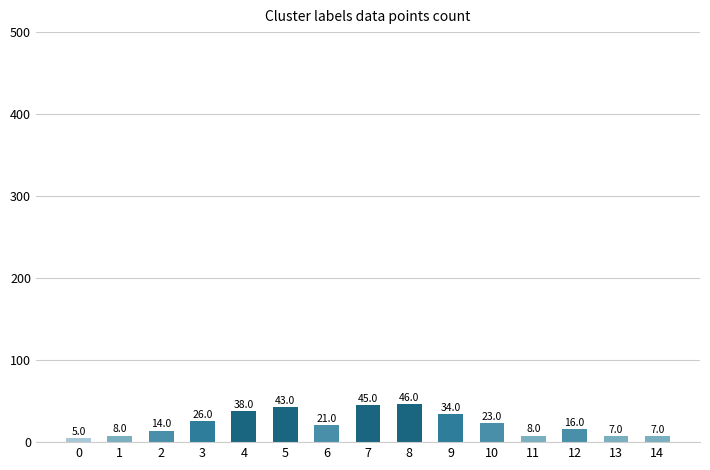

What is the ratio of the value at 11 to the value at 1?

1.0